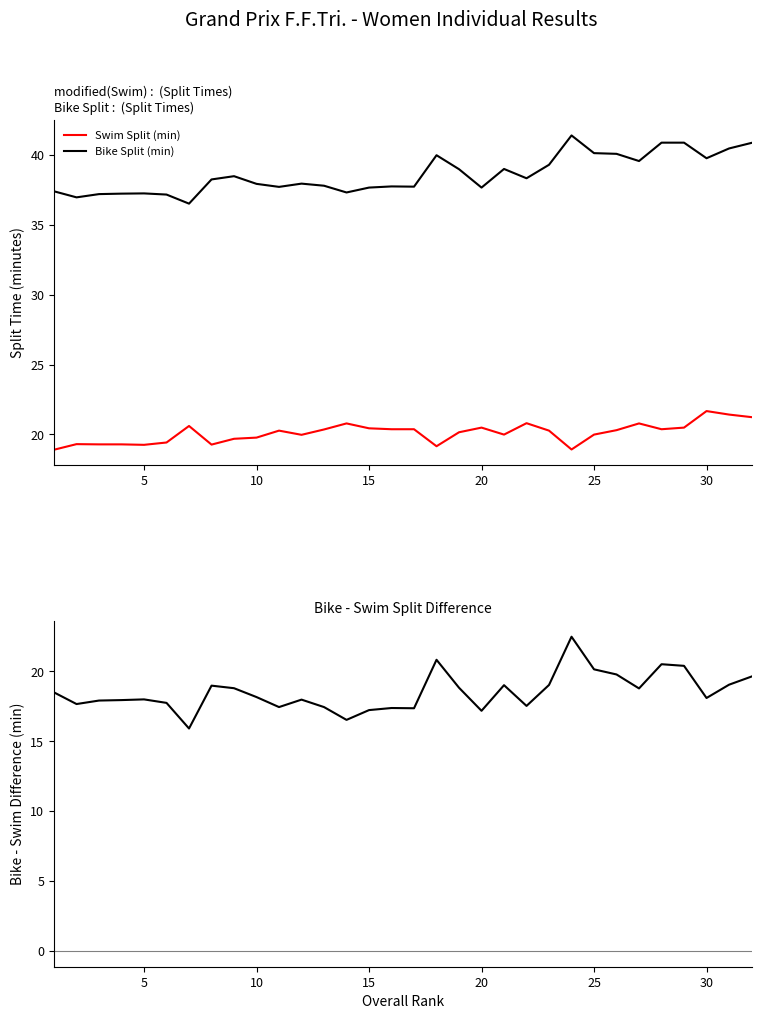

What is the maximum value for Bike - Swim Difference?

22.5